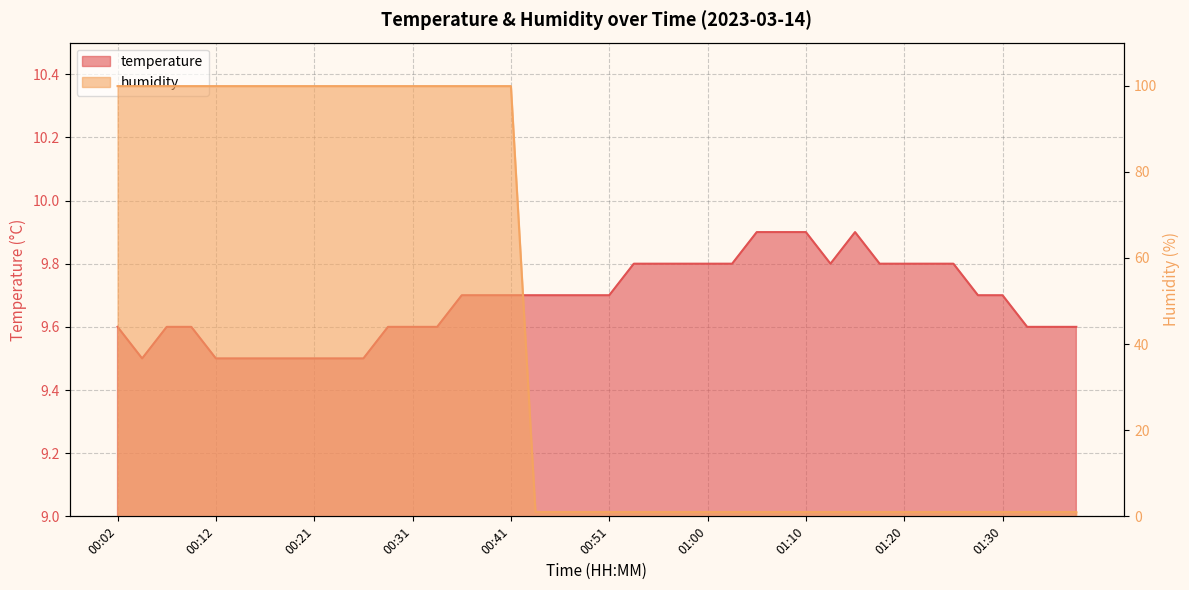

What is the label of the 19th point from the right?

00:53